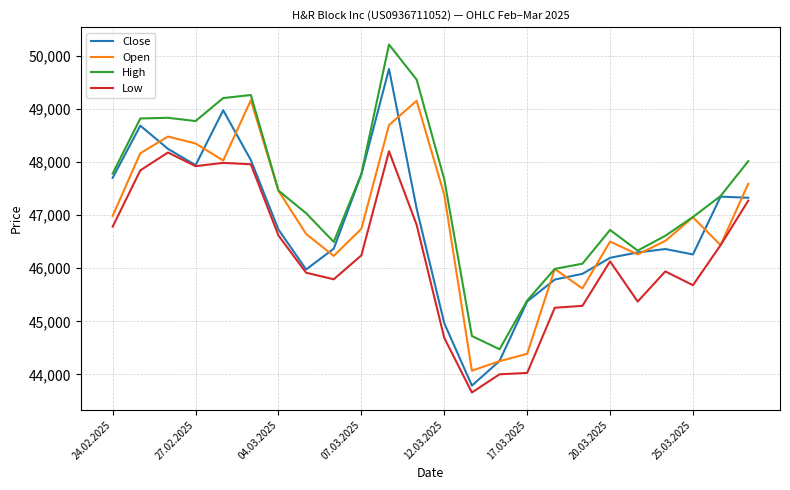

True or false: High and Low cross at least once.

False